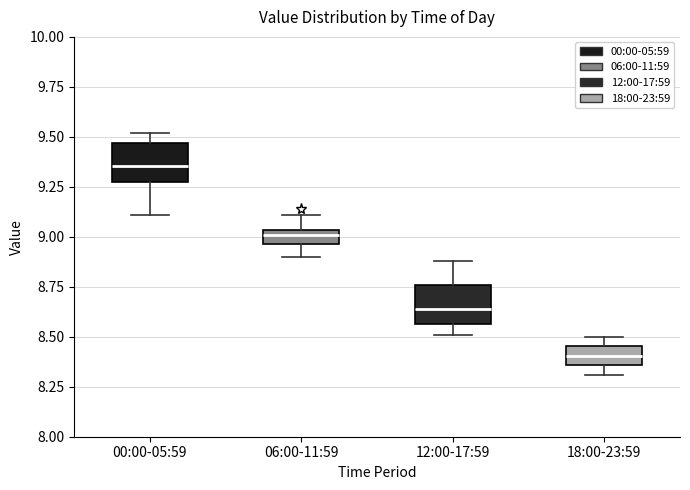

Where does the median line of the box for 06:00-11:59 sit on the y-axis? The values are not printed on the chart, so give them approximately, as read against the axis.

9.00